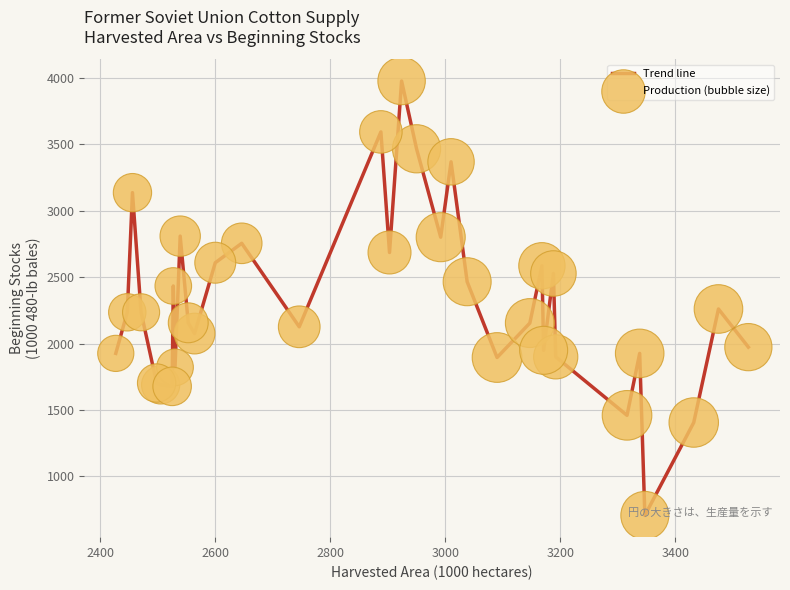

What is the smallest value displayed?

707